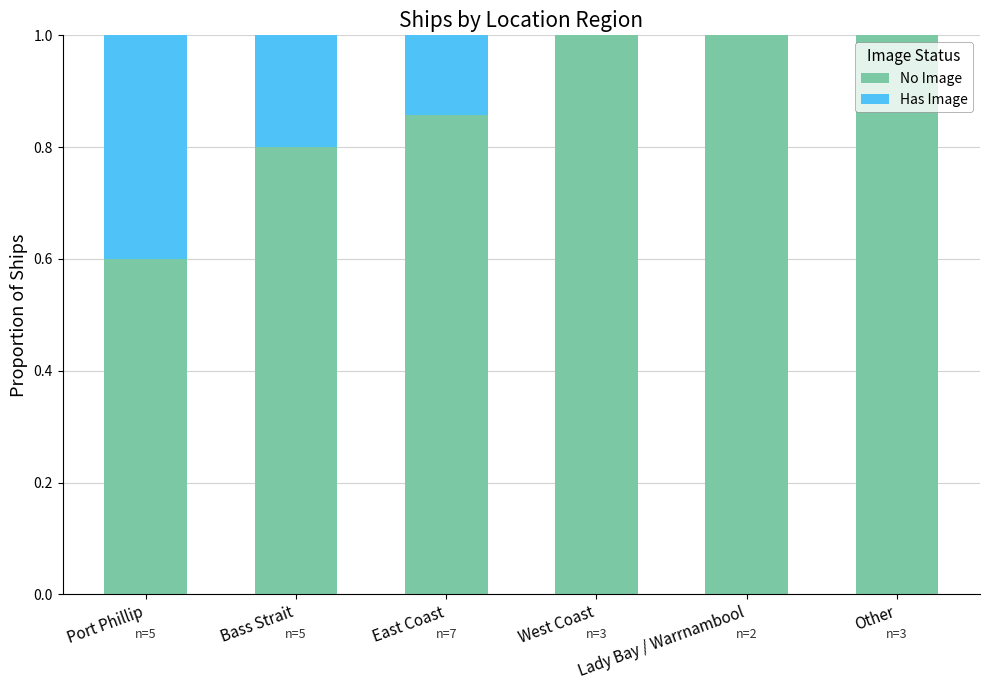

What are all the series names shown in the legend?

No Image, Has Image